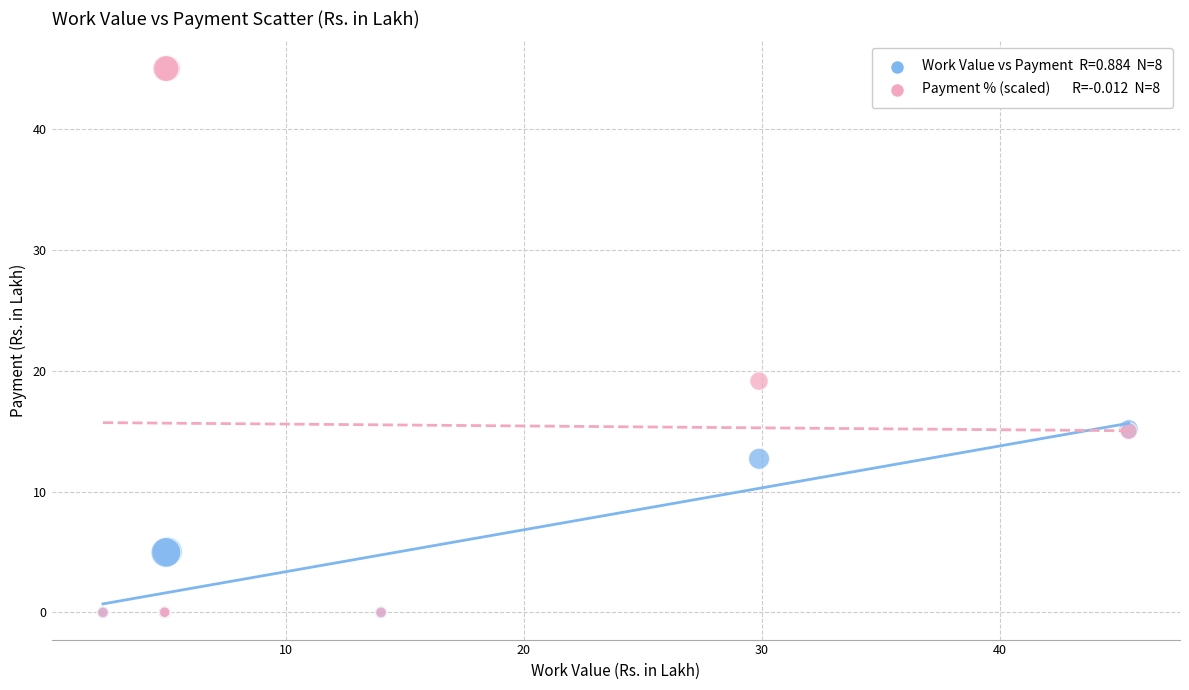

Across all series, what Y value is closest to 22?

19.1